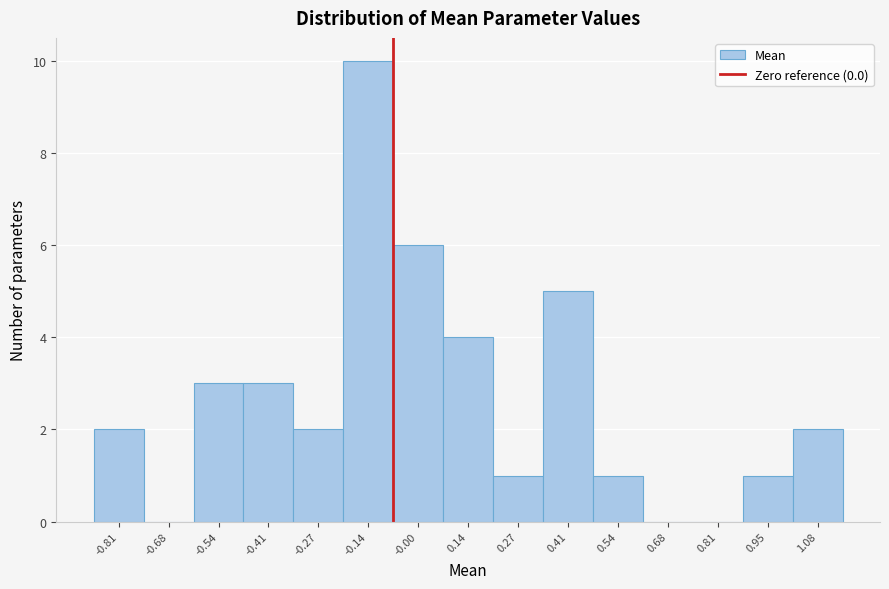

Reading left to right, what are all the values shown in this chart?

-0.81=2	-0.68=0	-0.54=3	-0.41=3	-0.27=2	-0.14=10	-0.00=6	0.14=4	0.27=1	0.41=5	0.54=1	0.68=0	0.81=0	0.95=1	1.08=2